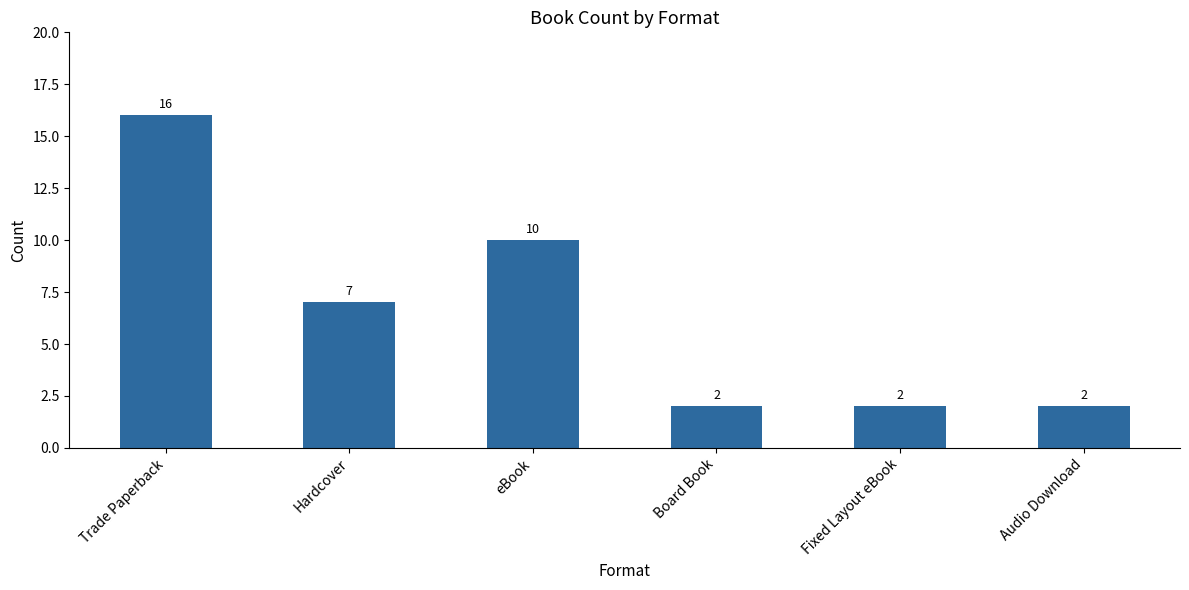

What is the sum of the values at Fixed Layout eBook and Hardcover?

9